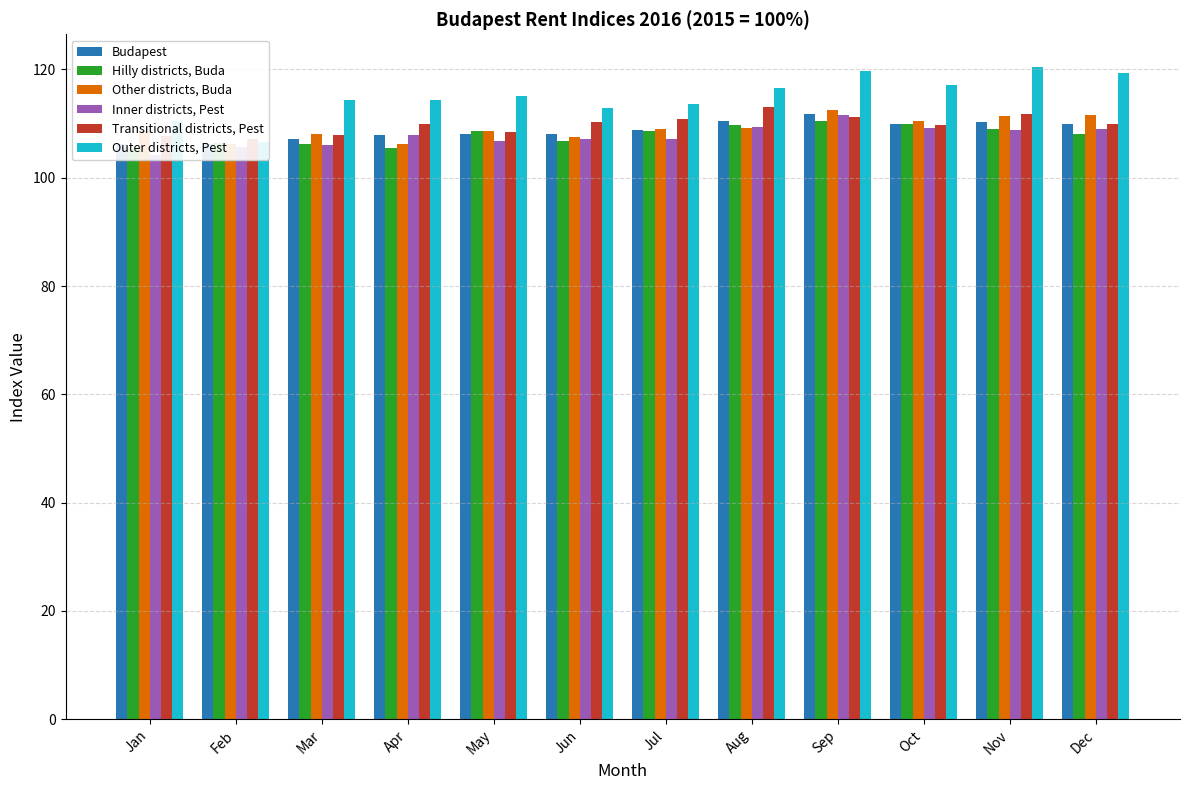

What is the difference between the highest and lowest values at Mar?

8.3